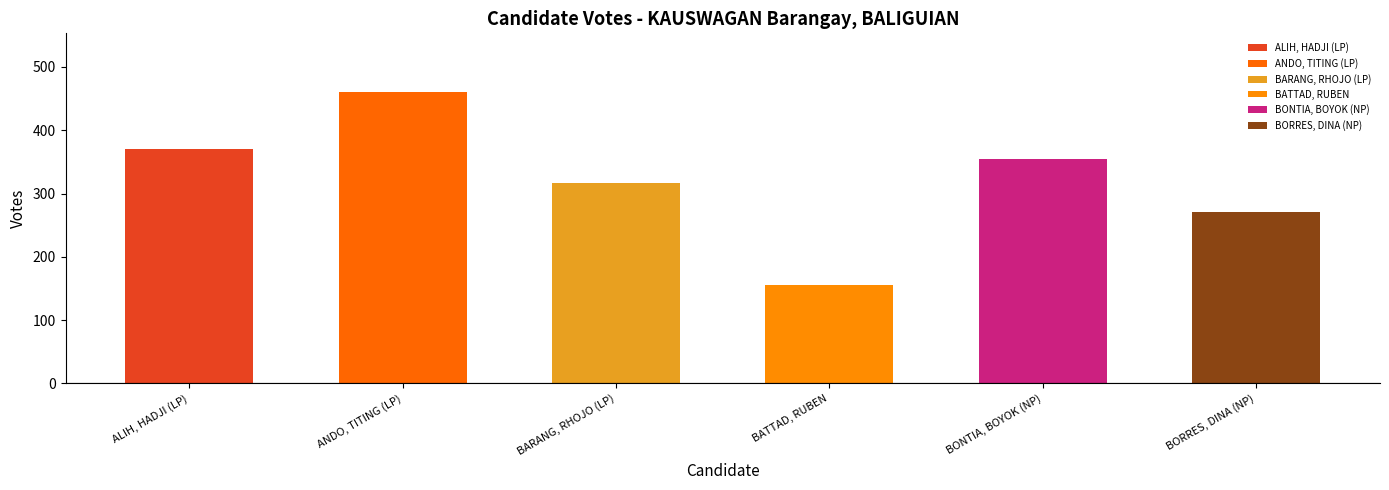

At how many categories does at least one series exceed 454?

1